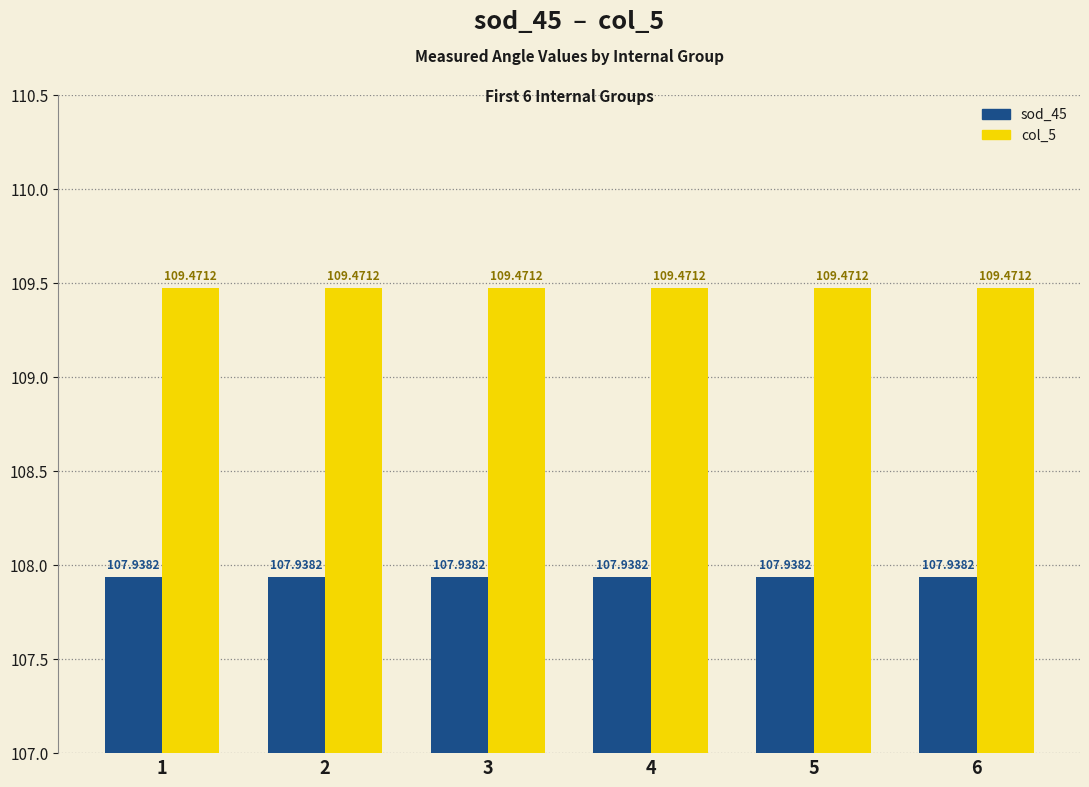

Rank the series by their maximum value, from lowest to highest.

sod_45, col_5